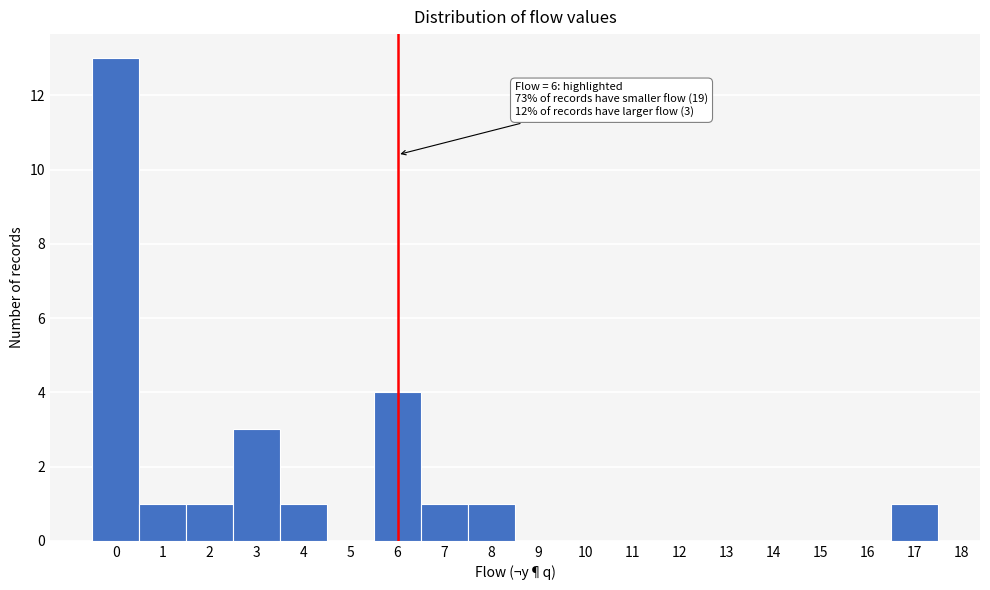

Over which range of the x-axis is the bar tallest?

-0.5 to 0.5